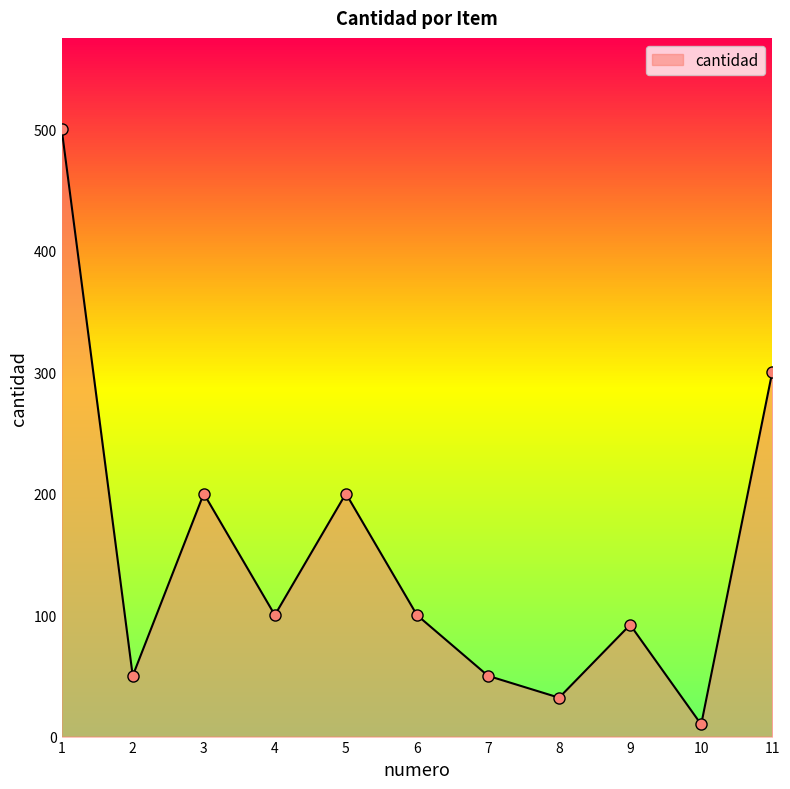

Is it true that the value at 1 is 733?

False